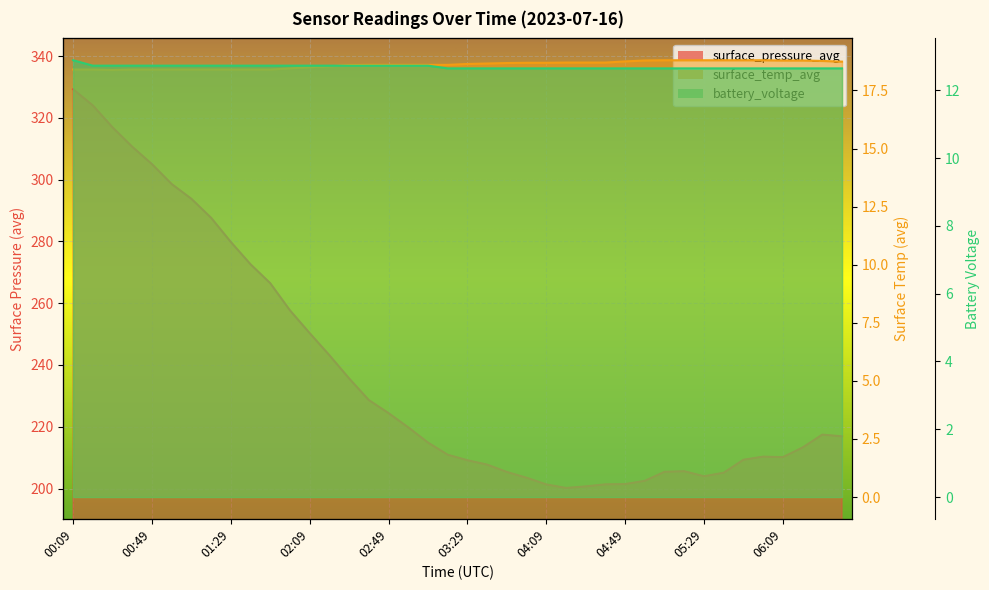

True or false: surface_pressure_avg and surface_temp_avg intersect in this chart.

False